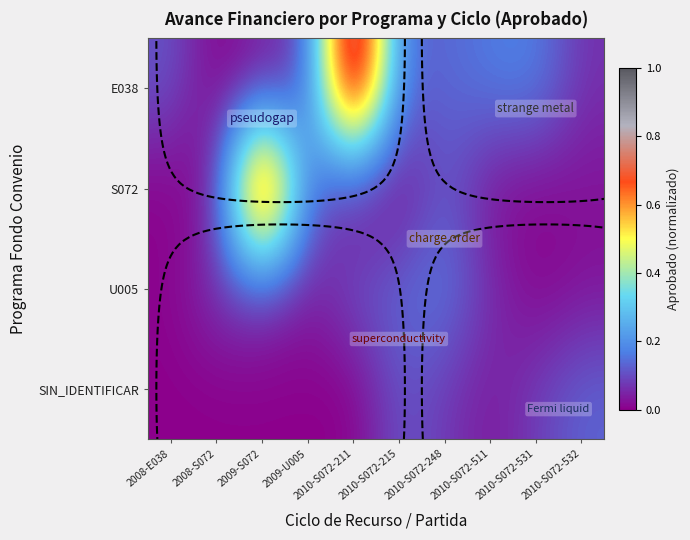

The value of SIN_IDENTIFICAR at 2009-U005 is 0.0. True or false?

True